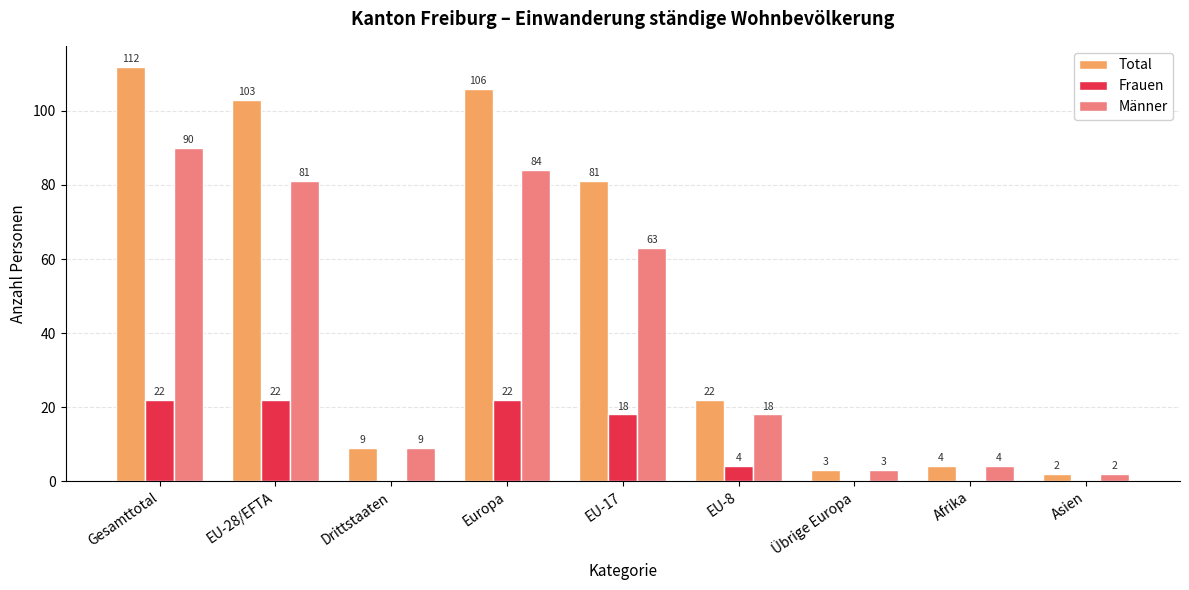

What is the maximum value for Frauen?

22